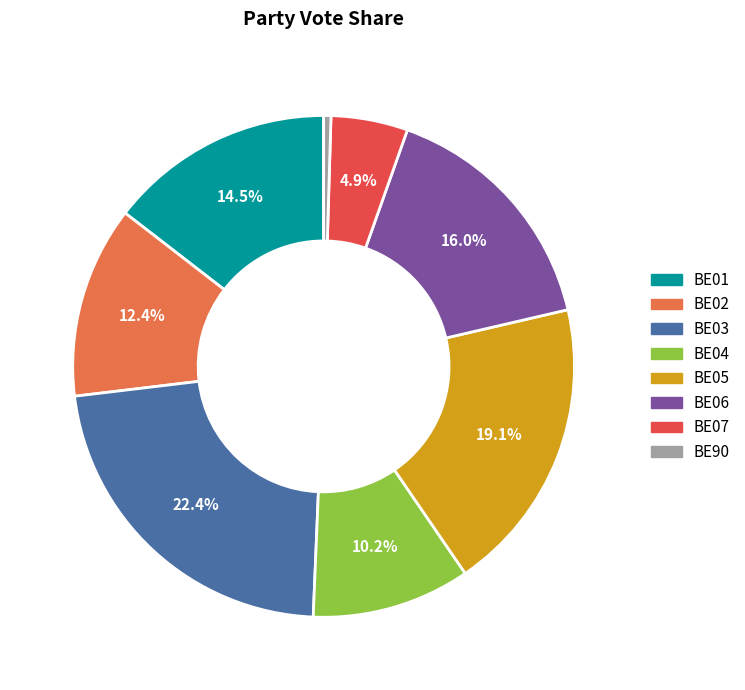

How many slices are in this pie chart?

8